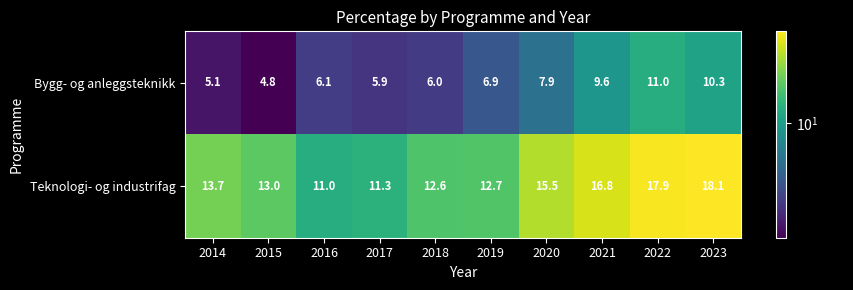

Which category has the highest value across all series?

2023